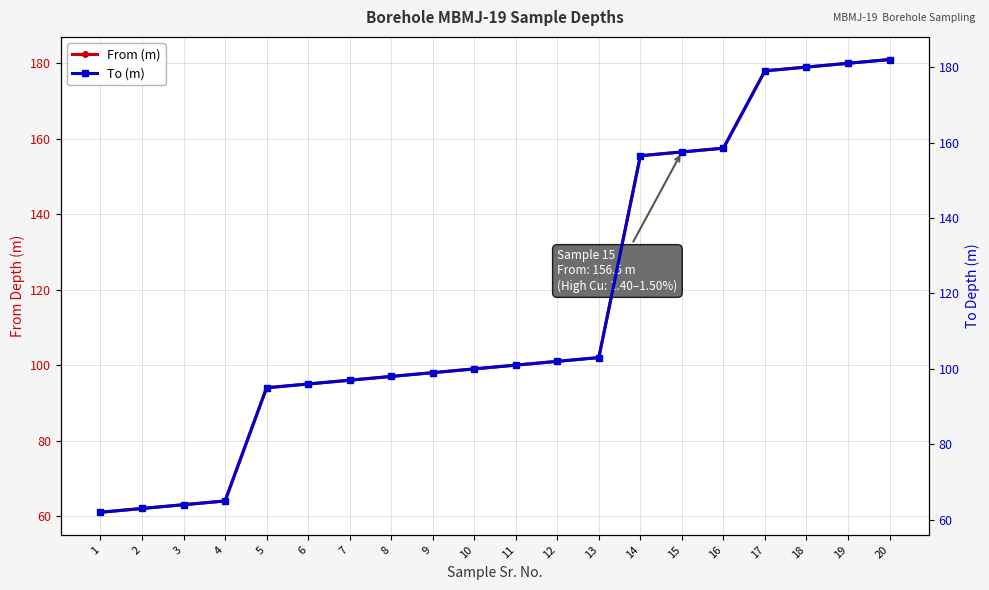

What is the difference between the maximum and minimum values in the To (m) series?

120.0